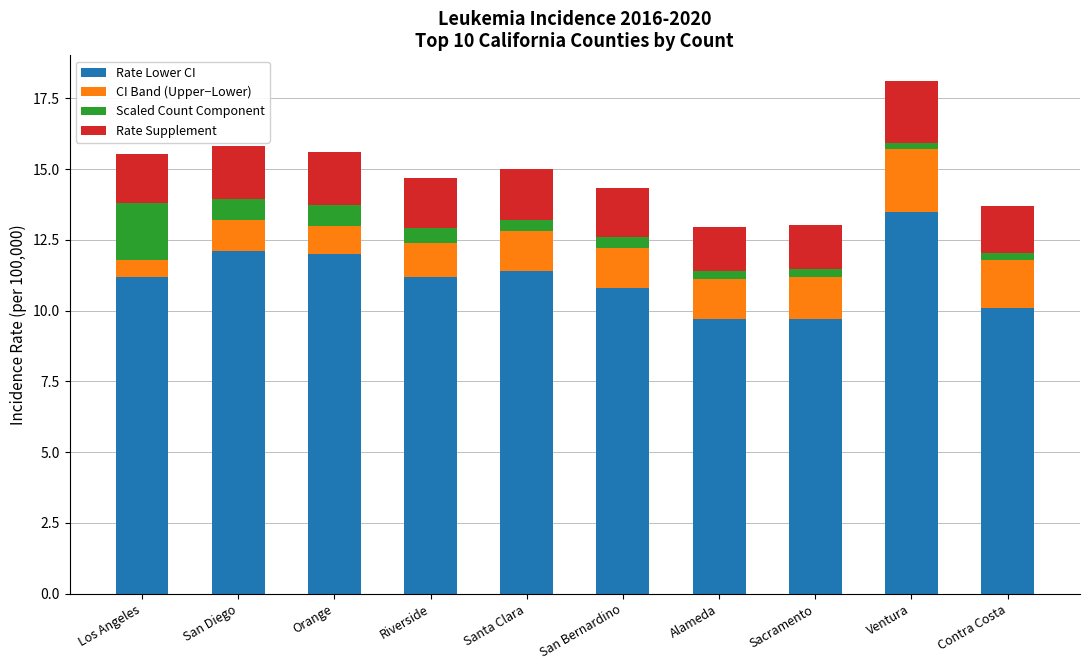

At which label does Rate Lower CI reach its peak?

Ventura